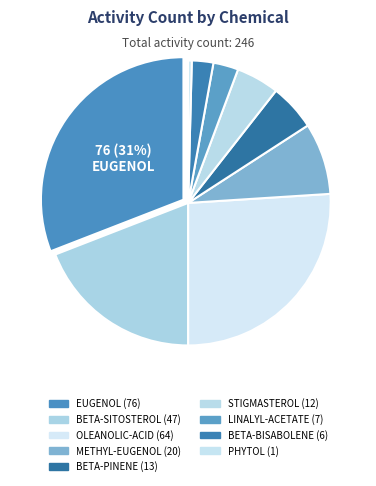

Rank the categories by value from highest to lowest.

EUGENOL, OLEANOLIC-ACID, BETA-SITOSTEROL, METHYL-EUGENOL, BETA-PINENE, STIGMASTEROL, LINALYL-ACETATE, BETA-BISABOLENE, PHYTOL